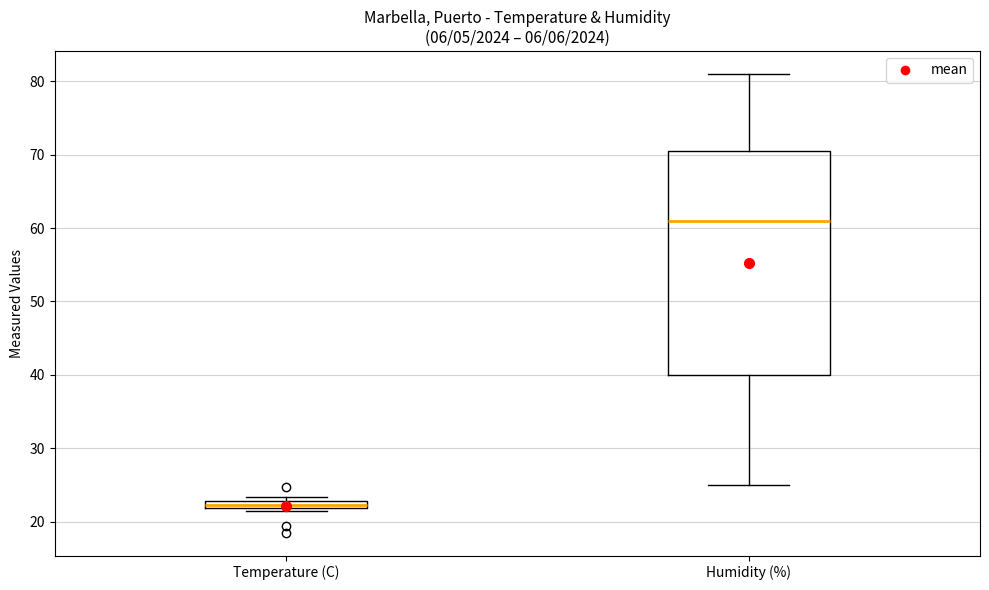

Which box is the tallest, from its lower edge to its upper edge?

Humidity (%)